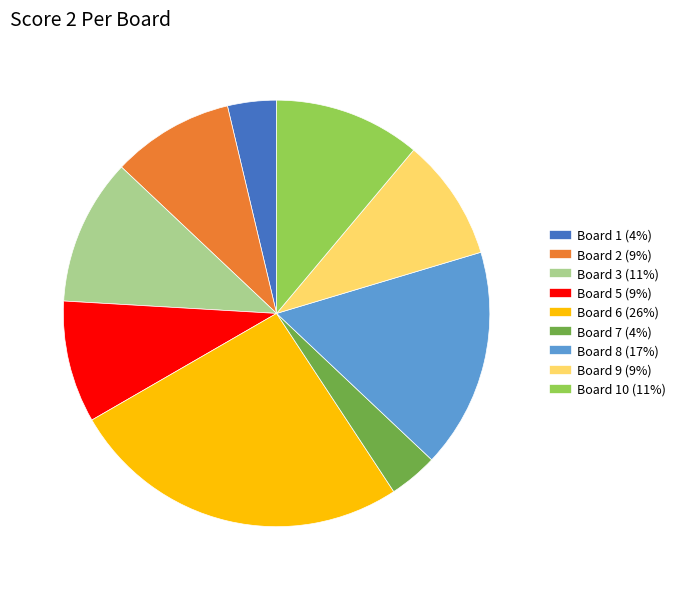

Is there any slice that represents more than half of the pie?

No